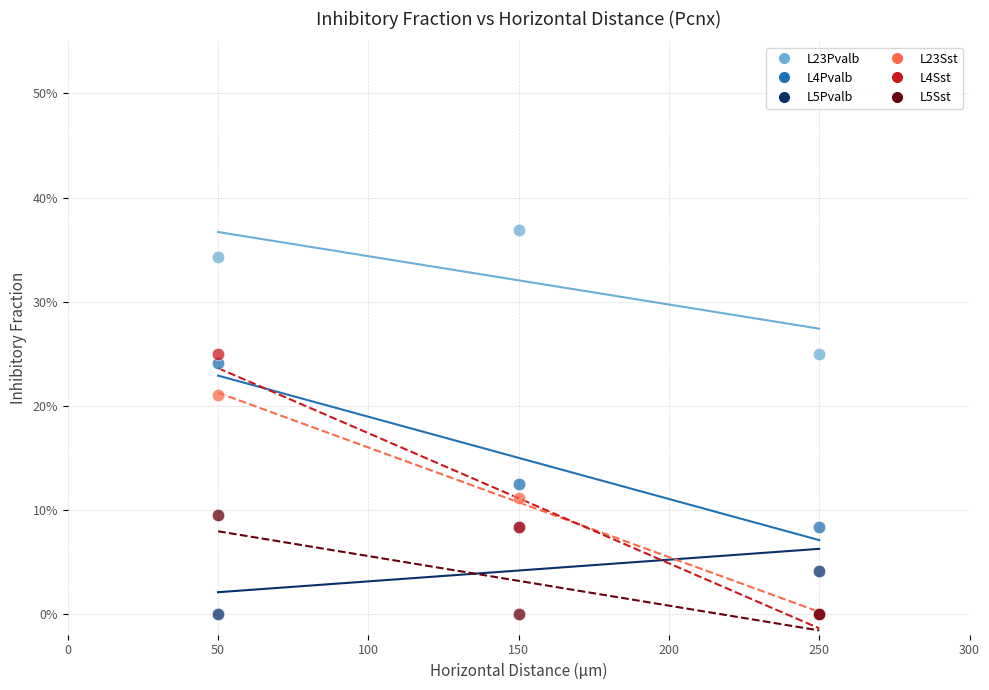

Which series has the largest Y range (max minus min)?

L4Sst